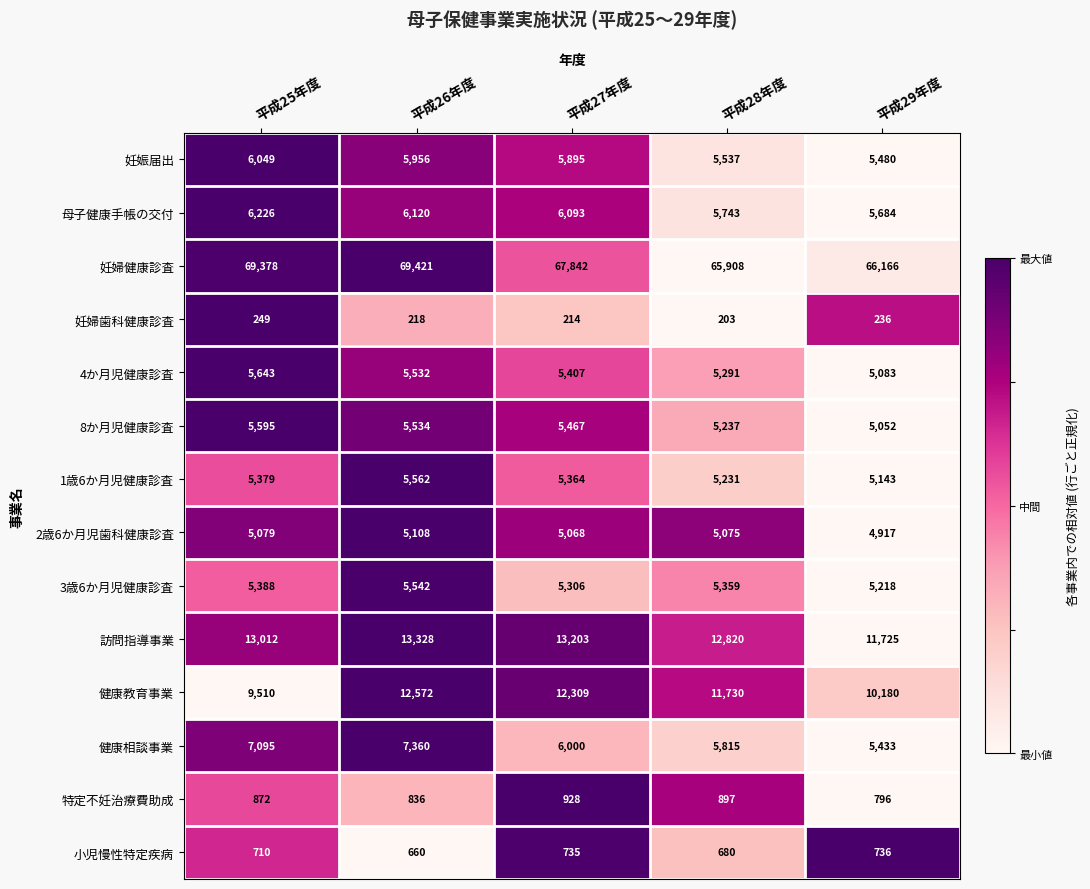

Which series has the largest total across all categories?

妊婦健康診査